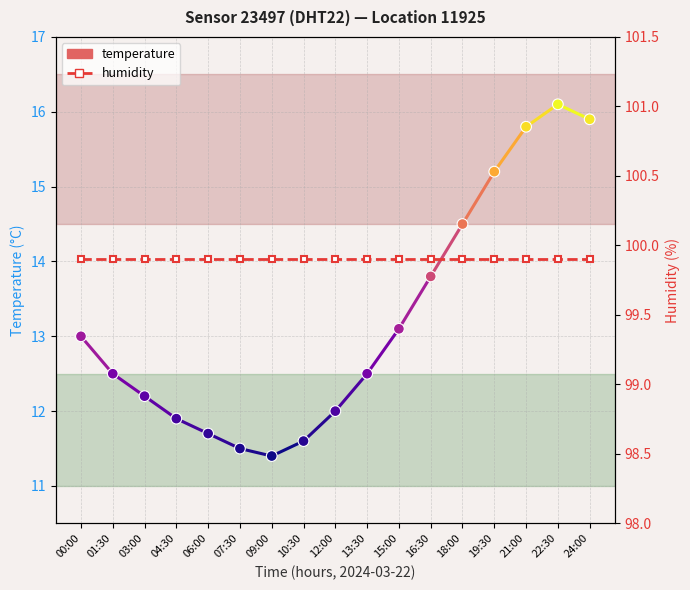

Which series has the largest total across all categories?

humidity